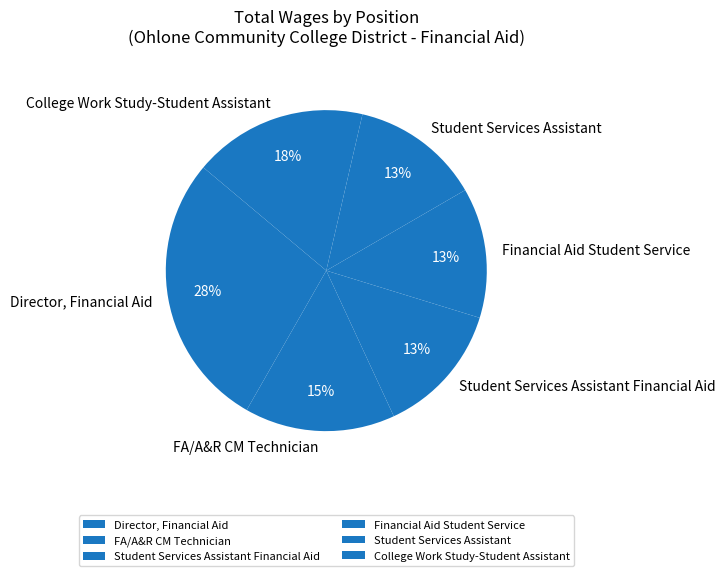

Between Director, Financial Aid and Student Services Assistant Financial Aid, which is larger?

Director, Financial Aid